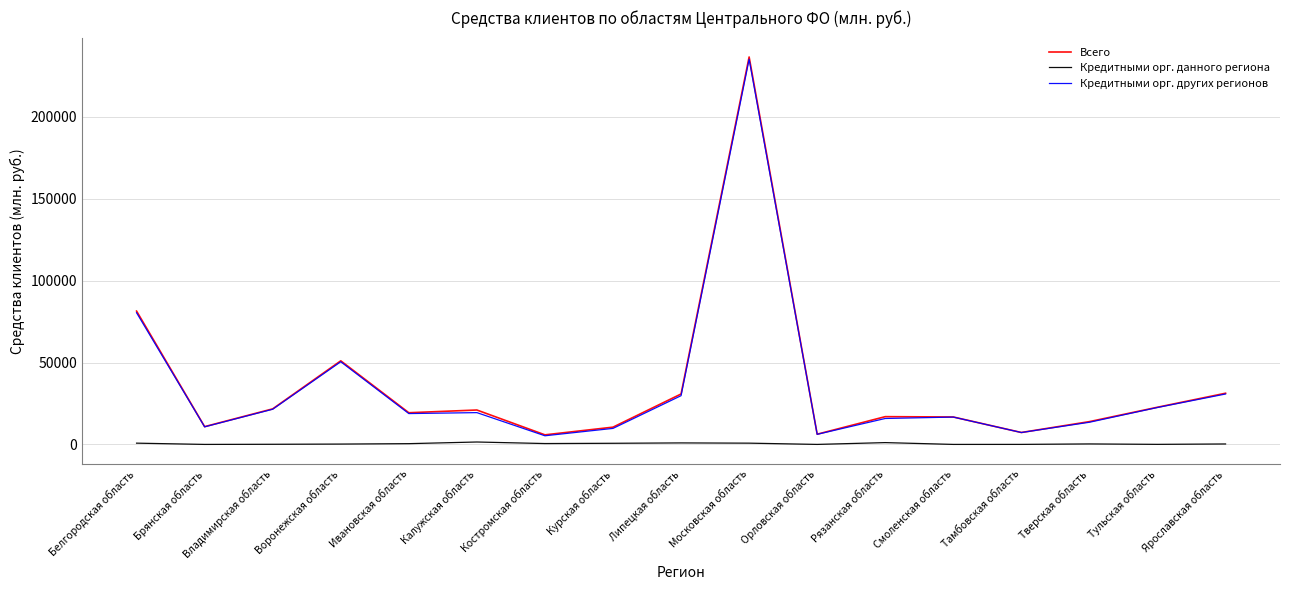

Is it true that Кредитными орг. других регионов equals 15827 at Рязанская область?

True